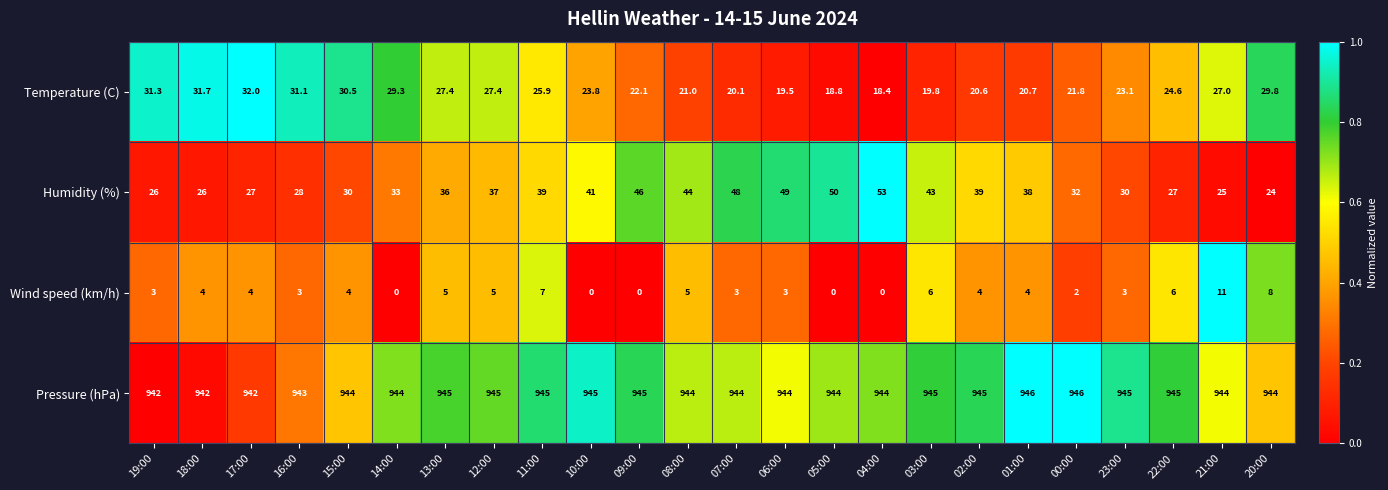

At 12:00, list the series in order from smallest to largest.

Wind speed (km/h), Temperature (C), Humidity (%), Pressure (hPa)